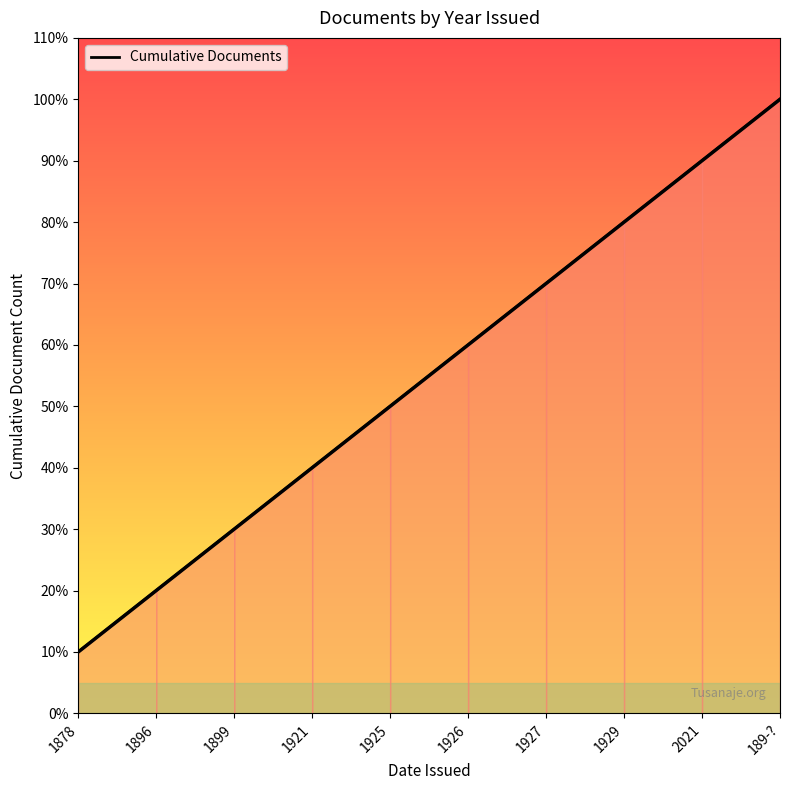

What position from the left is 1926?

6